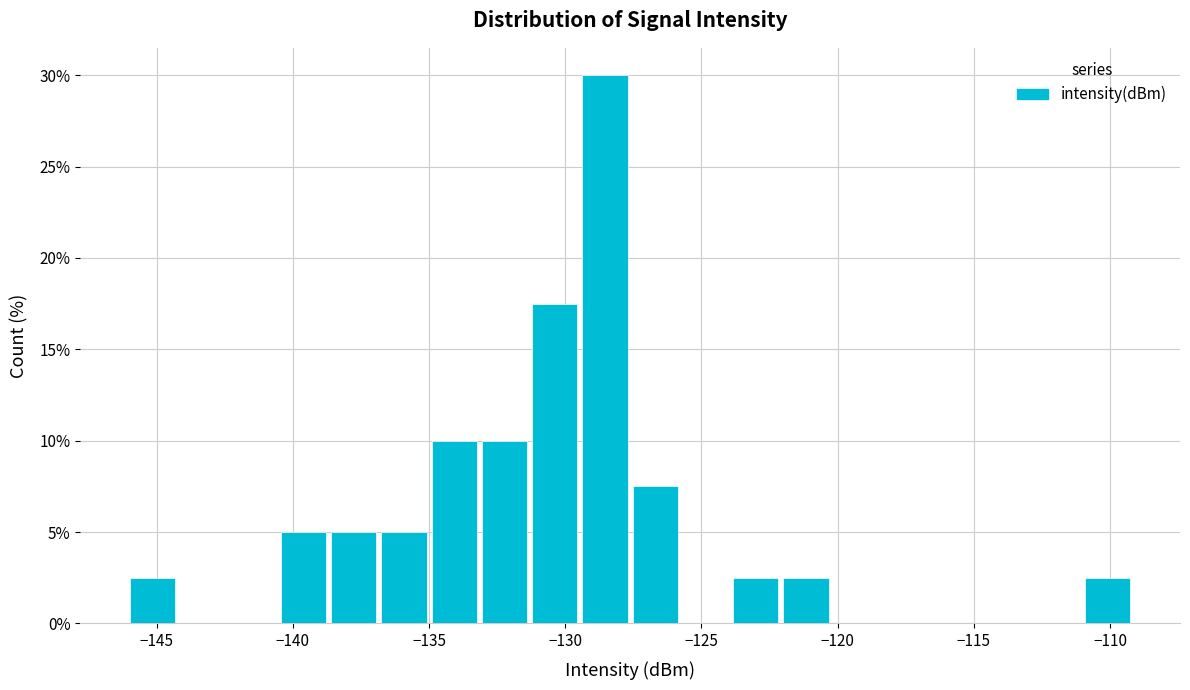

Read against the x-axis, roughly where is the centre of the tallest bar?

-128.5